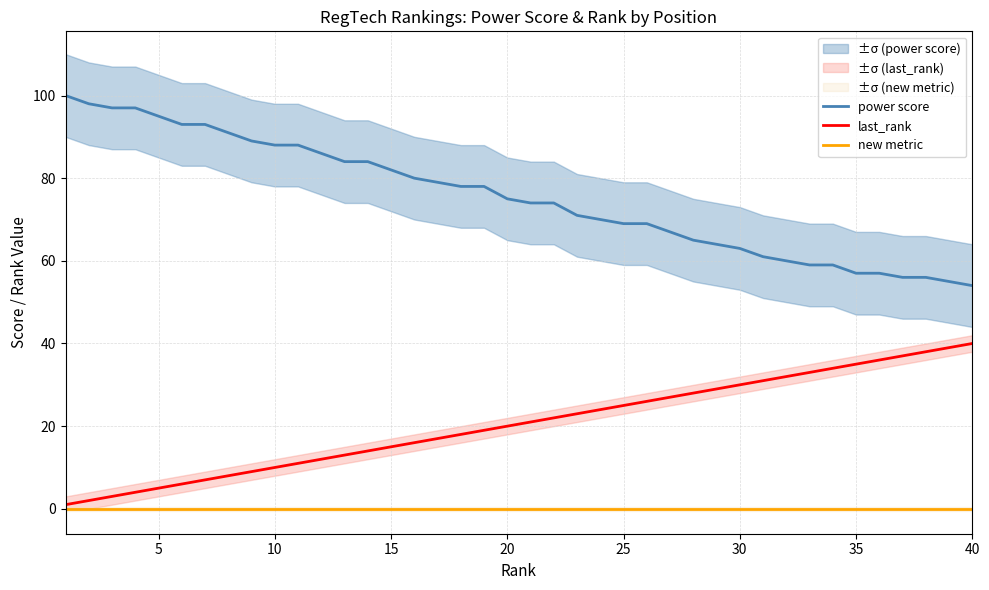

Does the chart display data point markers on the line(s)?

No